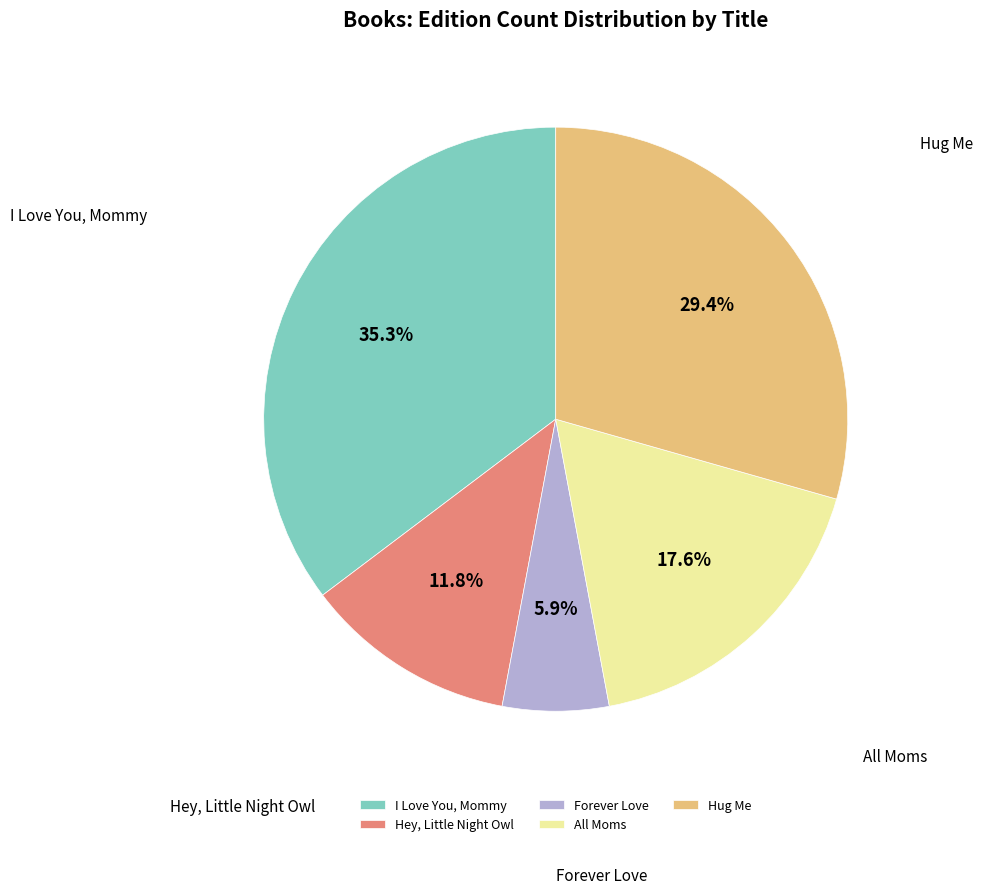

What is the ratio of the value at Hey, Little Night Owl to the value at Forever Love?

2.0